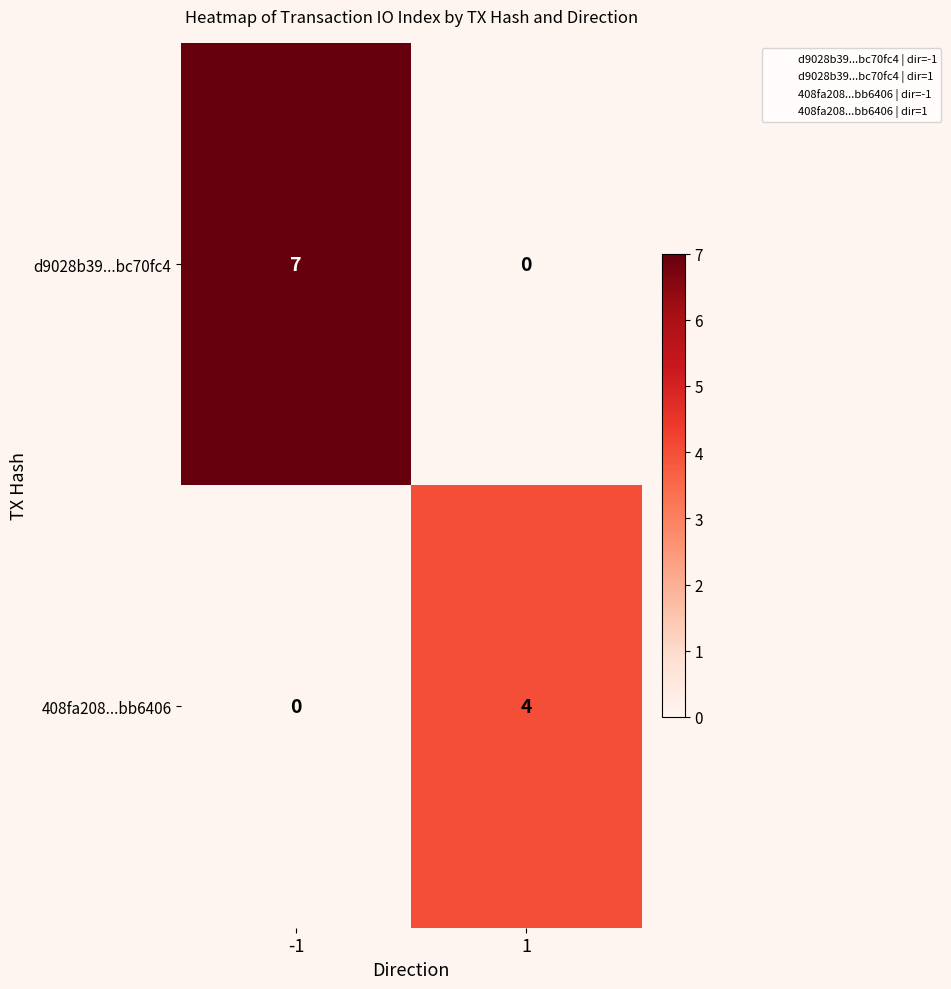

What is the highest value of the 408fa208...bb6406 series?

4